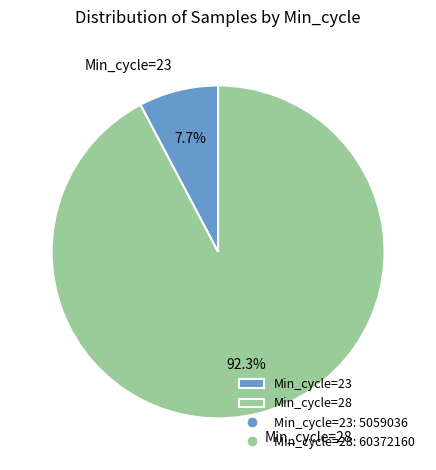

What portion of the pie excludes Min_cycle=23?

92.3%